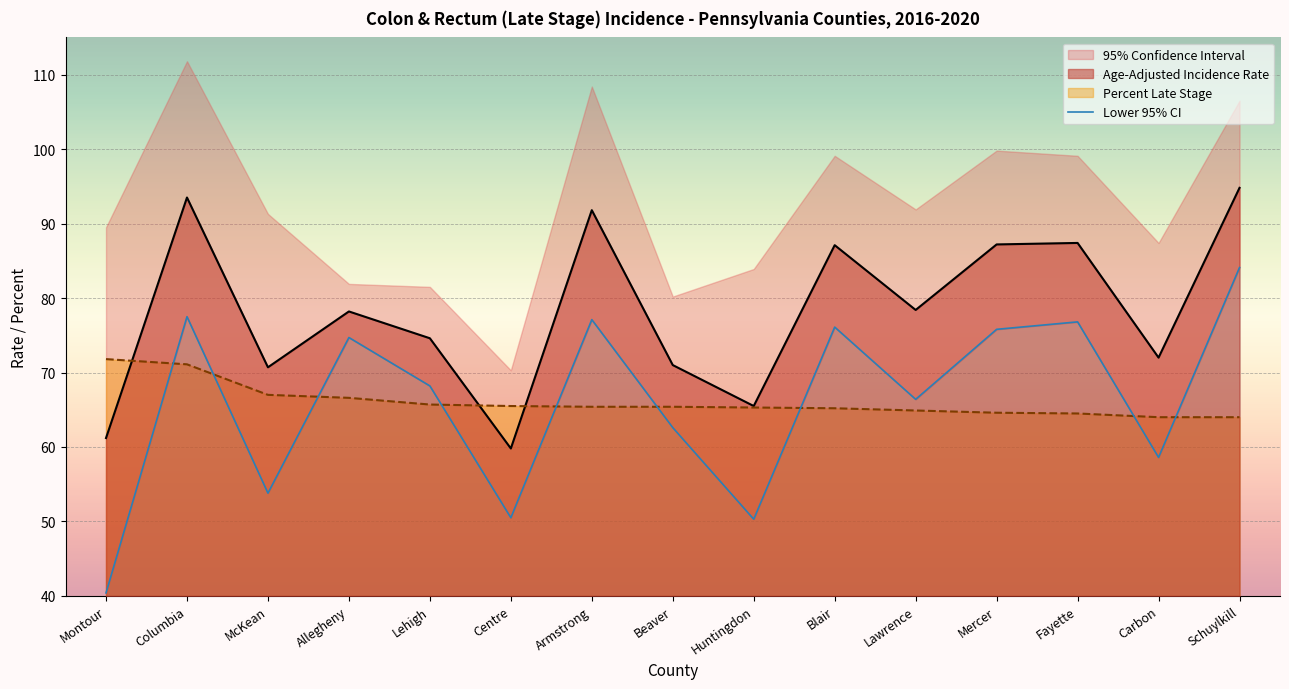

What is the lowest value of the Percent Late Stage series?

64.0